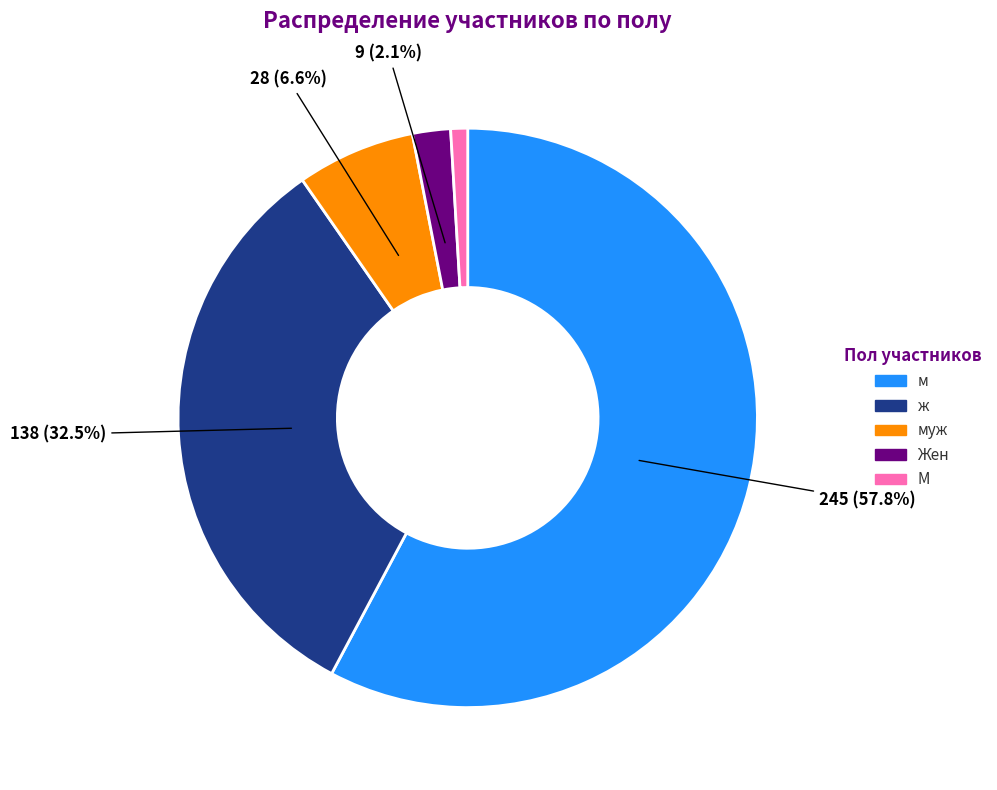

Is there any slice that represents more than half of the pie?

Yes